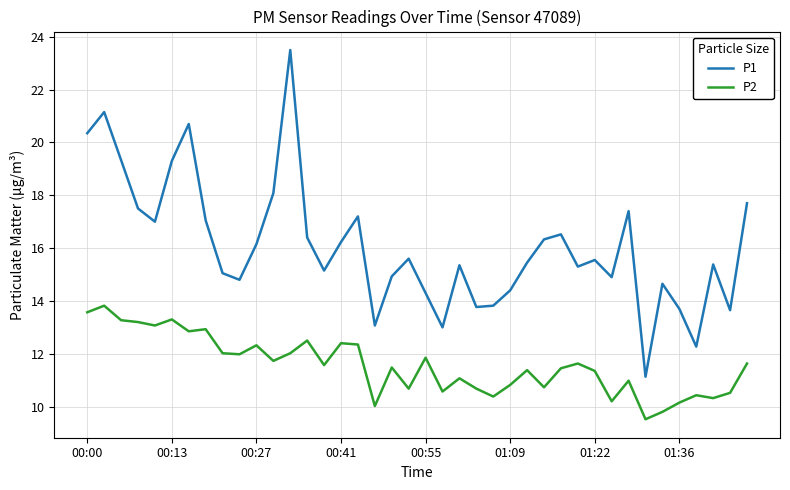

Which series has the largest total across all categories?

P1